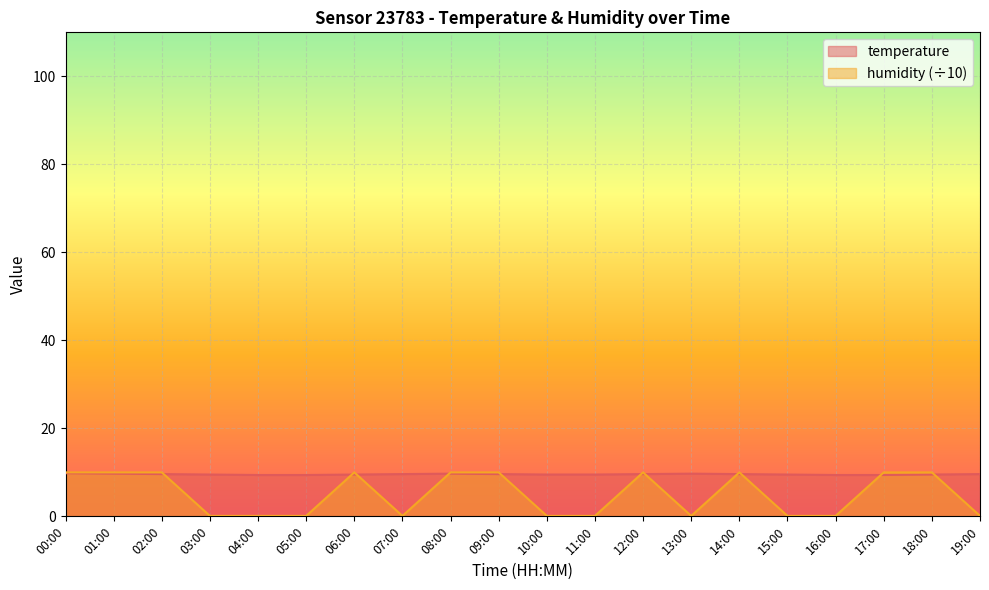

True or false: humidity has a value of 10.0 at 02:00.

True